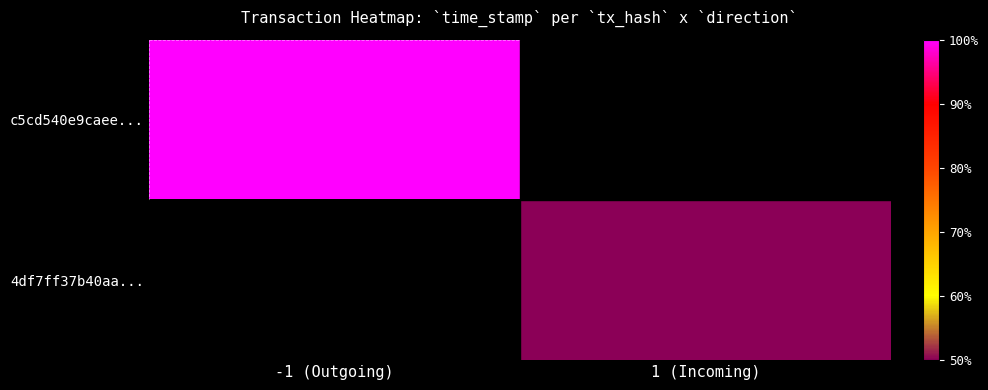

Which category has the lowest value in the c5cd540e9caee... series?

-1 (Outgoing)